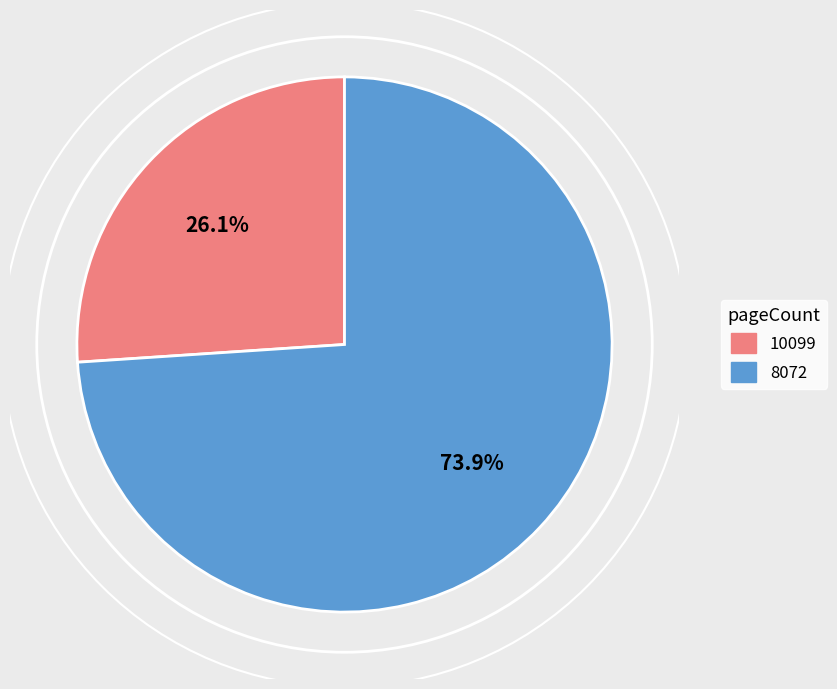

Which has a higher value, 10099 or 8072?

8072